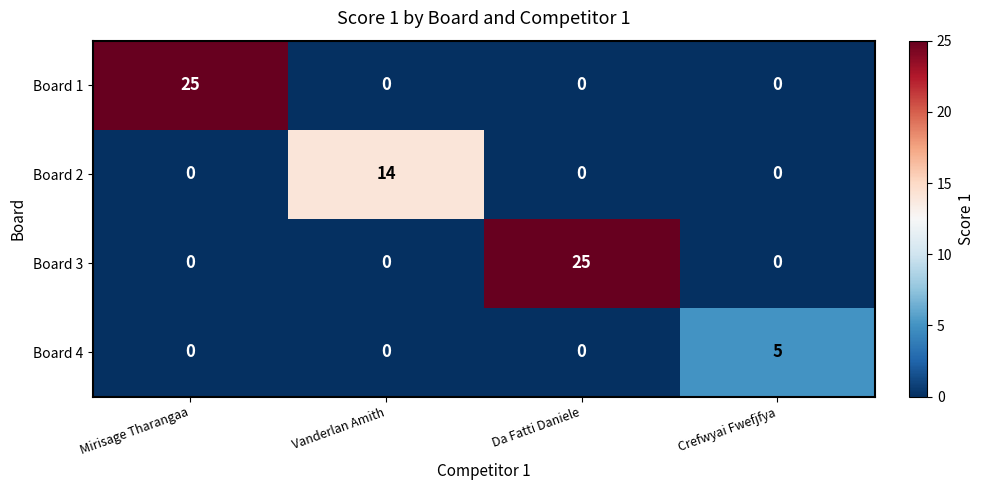

What is the greatest value displayed?

25